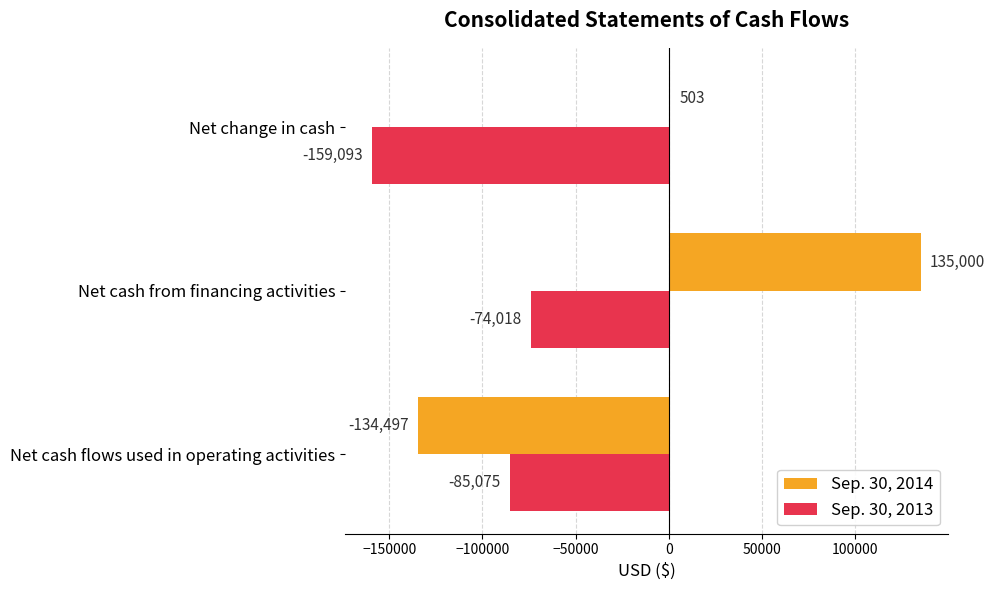

Which series has the largest total across all categories?

Sep. 30, 2014